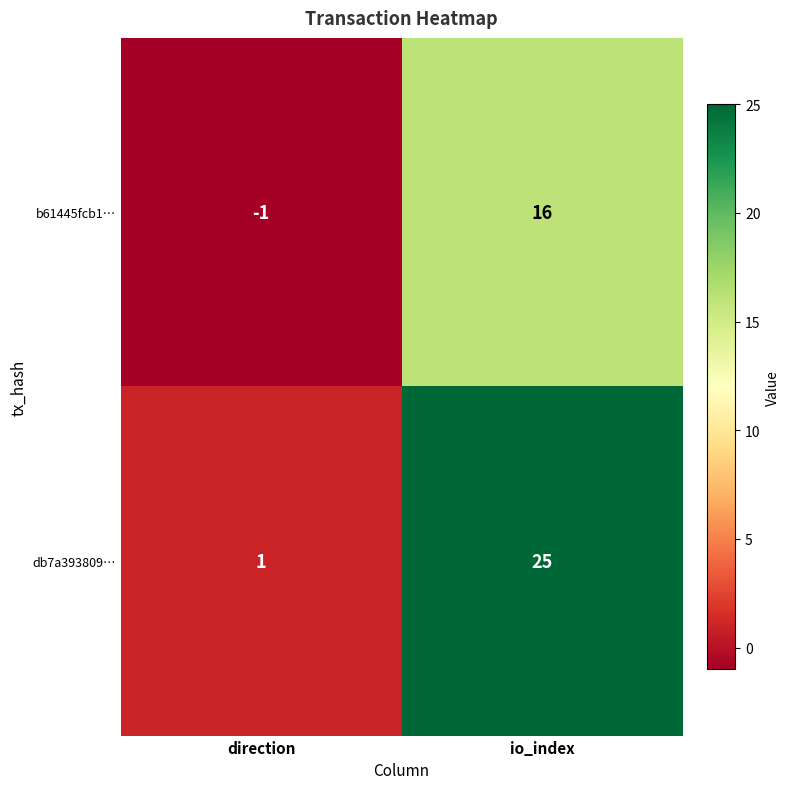

What is the sum of all db7a393809… values?

26